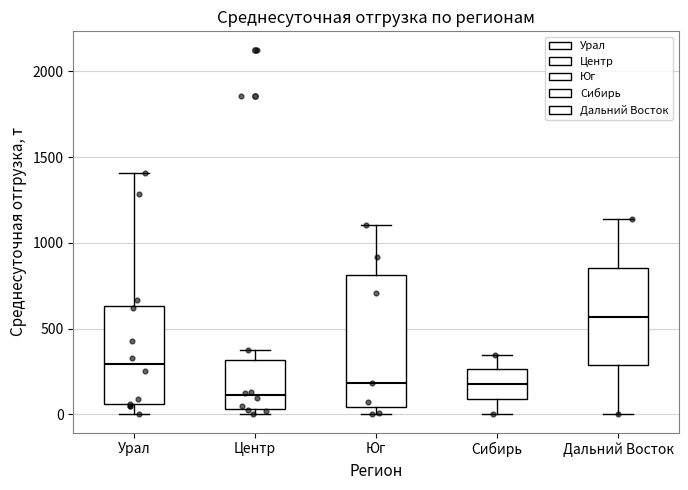

Which box's median line is the highest?

Дальний Восток